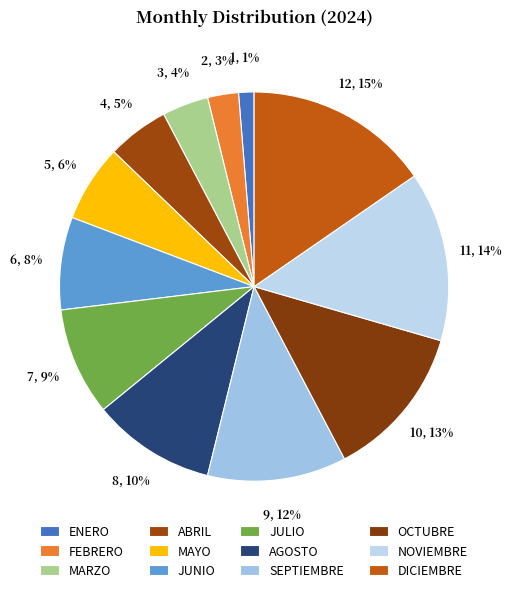

To the nearest percent, what portion does NOVIEMBRE represent?

14%